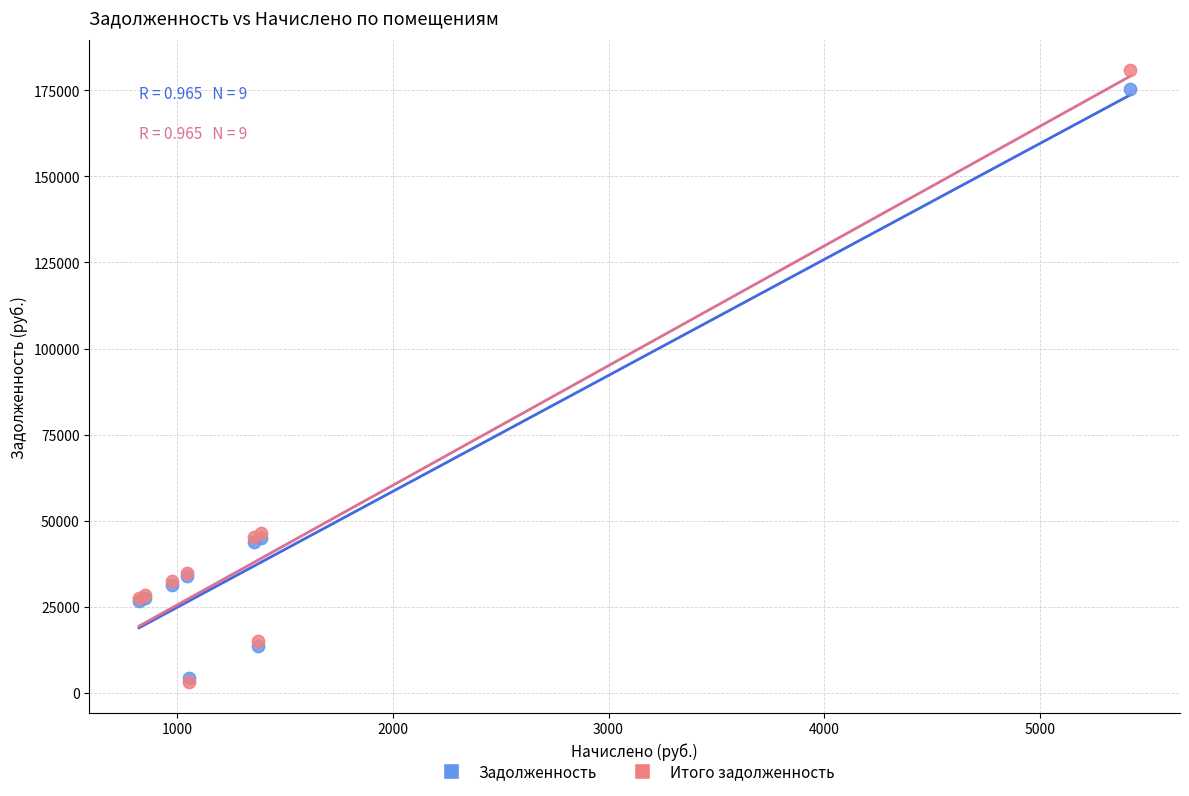

Which series contains the highest Y value?

Итого задолженность